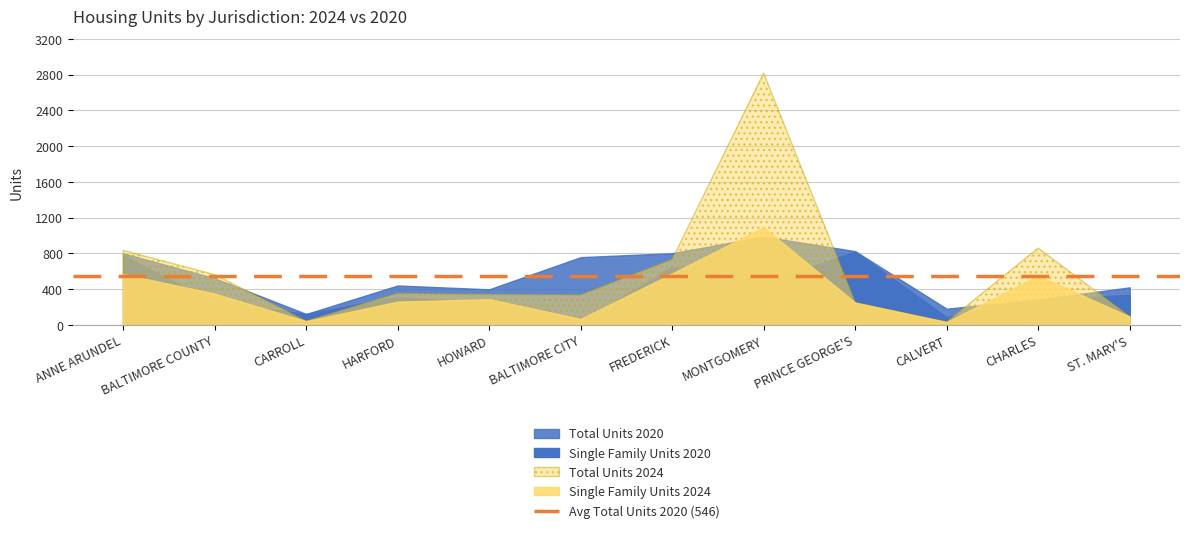

Which series has the widest spread of values?

Total Units 2024